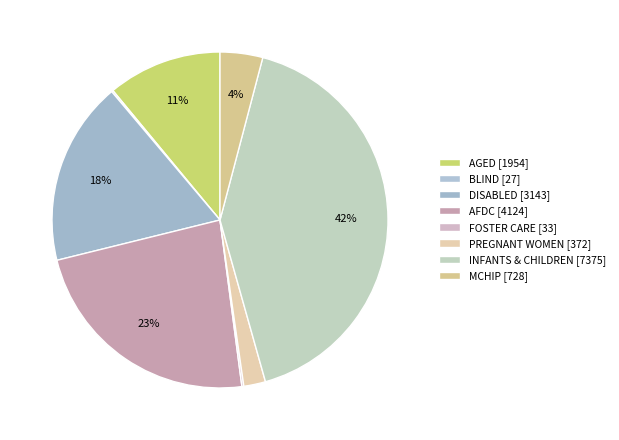

How many segments does this pie chart have?

8